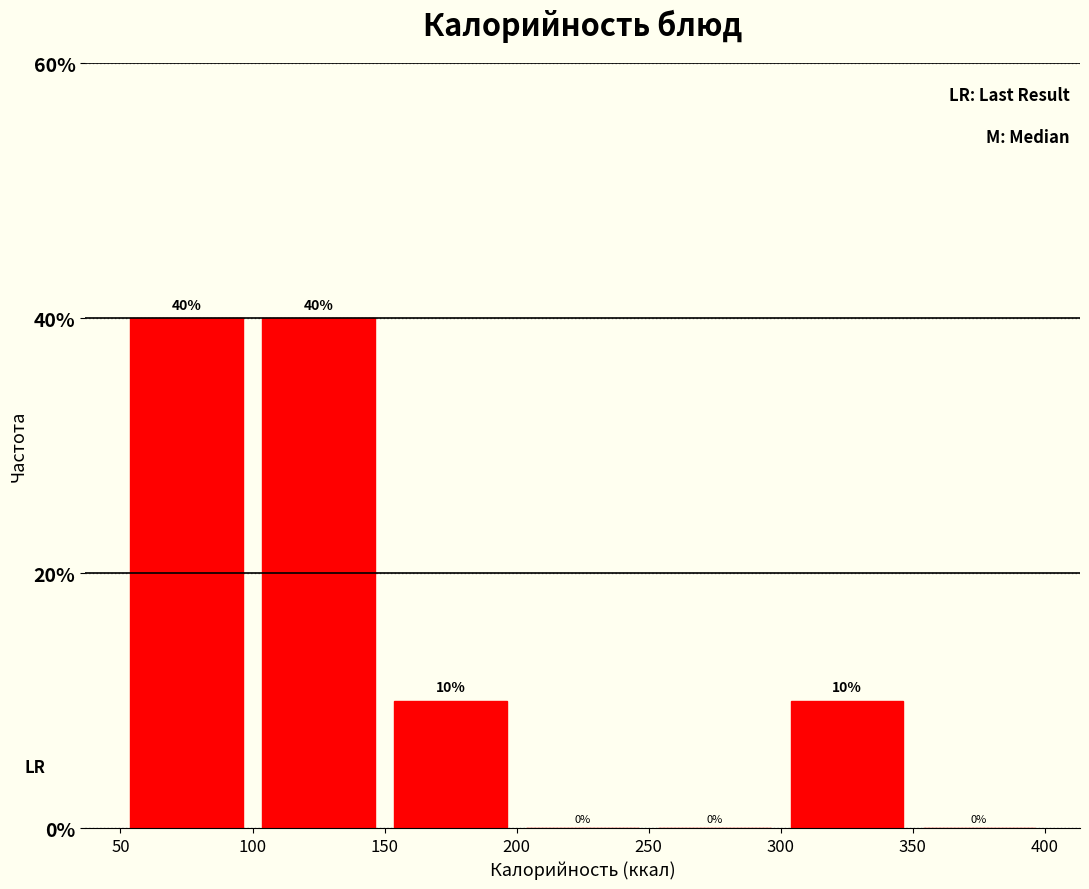

Reading left to right, transcribe this chart: for each bar, give the range it covers on the x-axis and its height.

50 to 100: 40
100 to 150: 40
150 to 200: 10
200 to 250: 0
250 to 300: 0
300 to 350: 10
350 to 400: 0